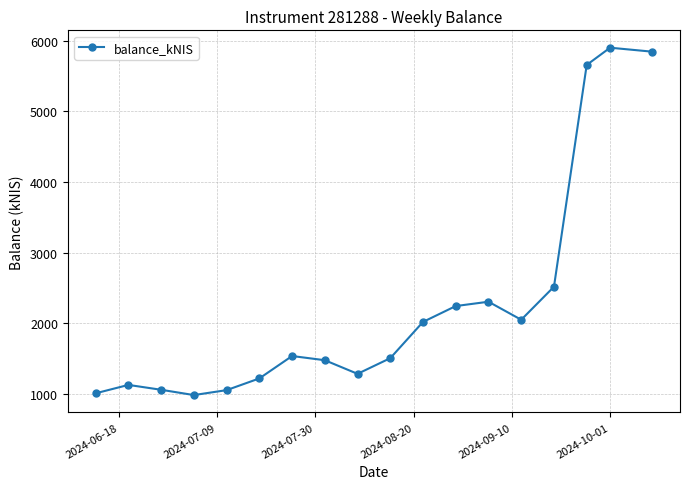

What is the minimum value shown in the chart?

983.5